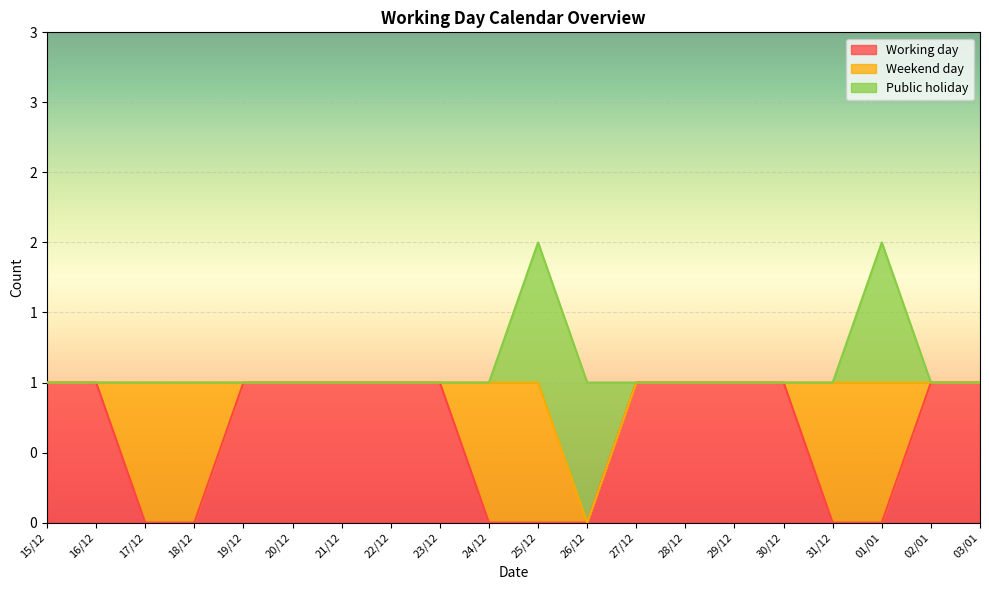

Is it true that Working day equals 1 at 16/12?

True